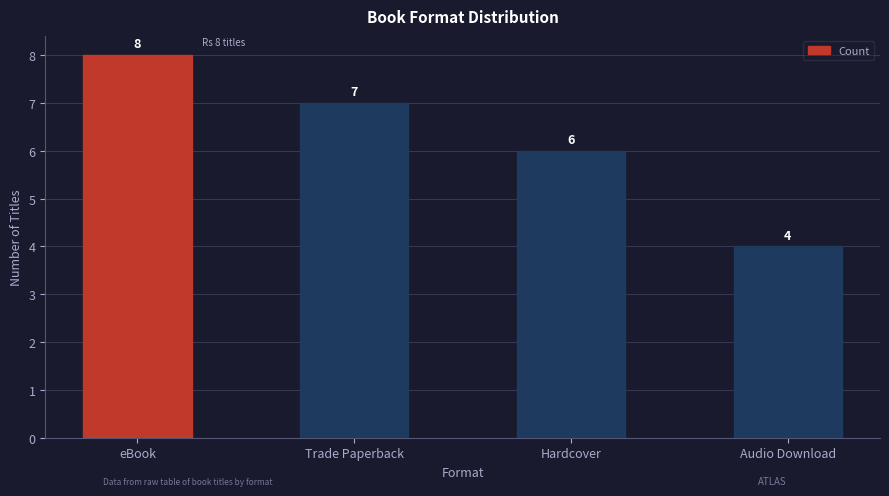

How many series are shown in this chart?

1